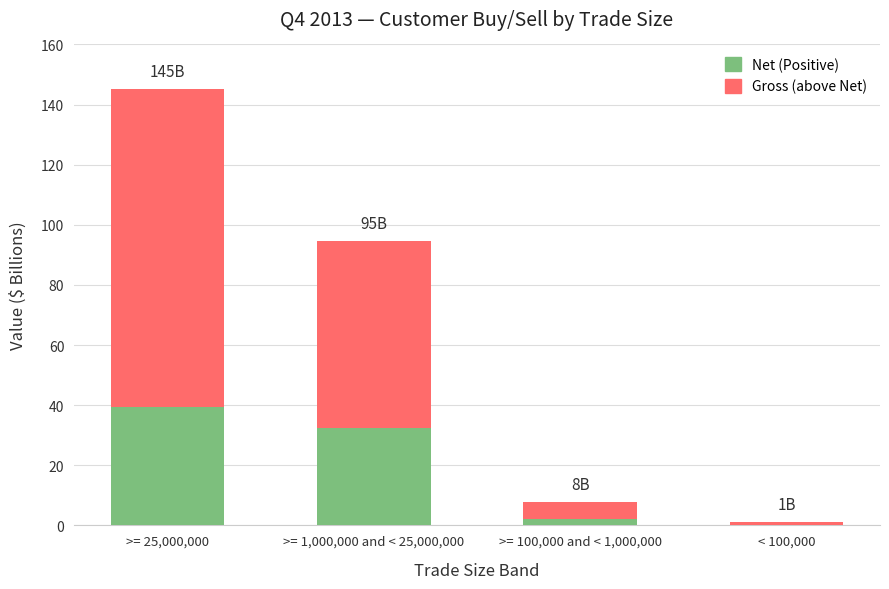

Where does the Net (Positive) series first go above 32?

>= 25,000,000